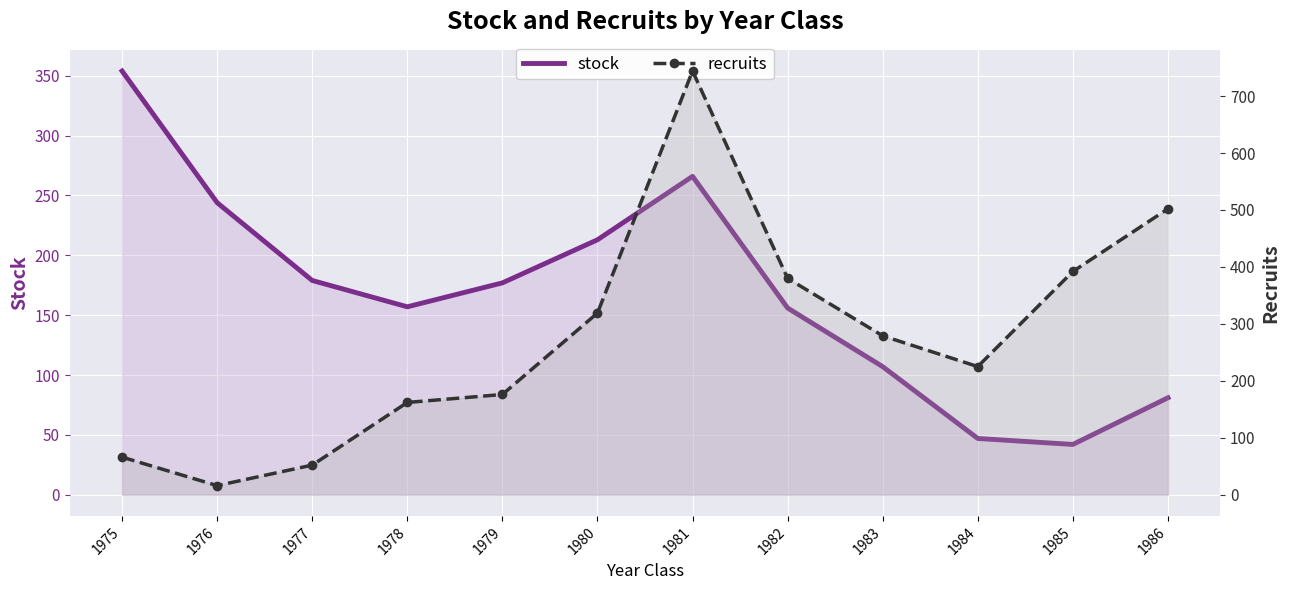

Is it true that recruits equals 319 at 1980?

True